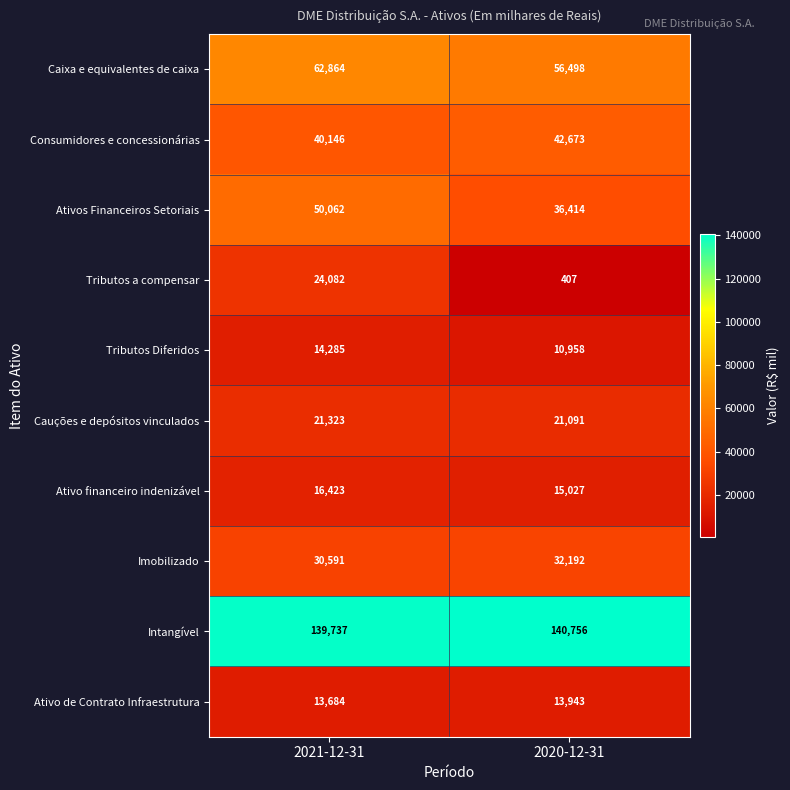

Which series changed the most between 2021-12-31 and 2020-12-31?

Tributos a compensar